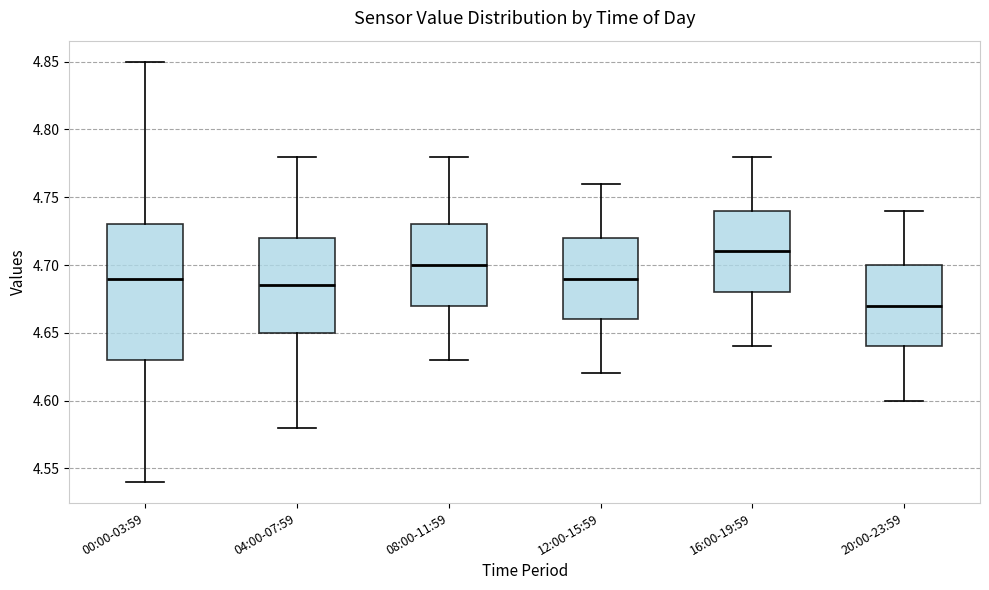

Comparing the boxes themselves (not the whiskers), which one is the tallest?

00:00-03:59